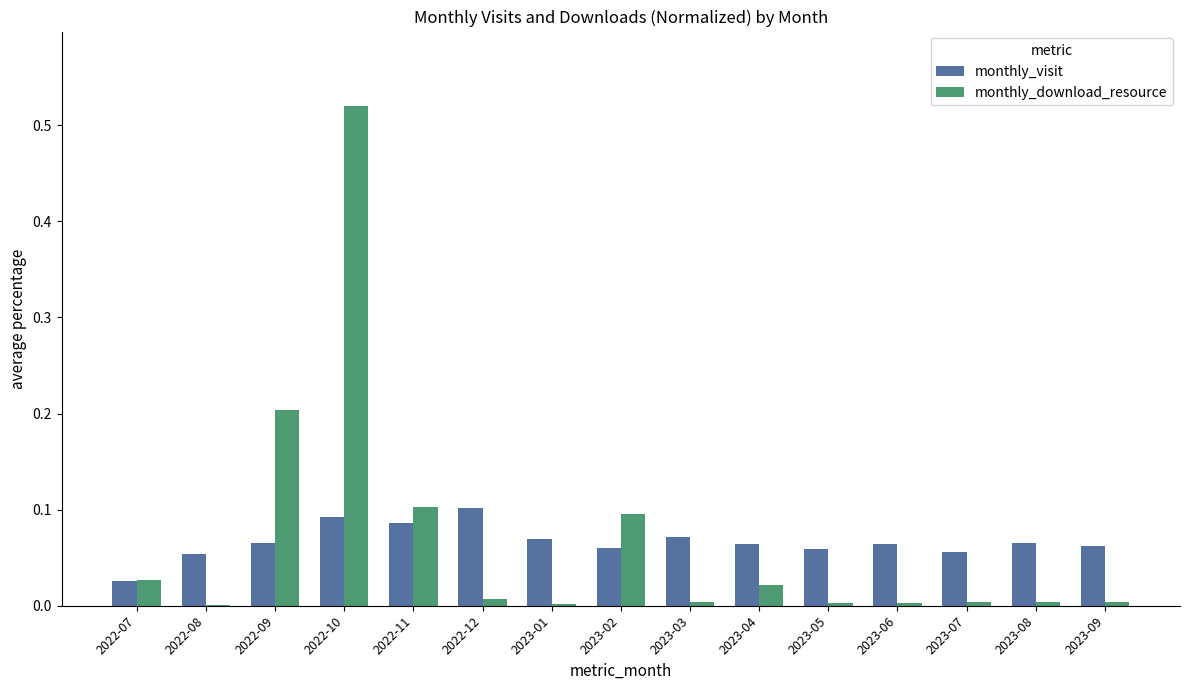

What is the sum of the monthly_visit values at 2022-10 and 2022-11?

0.2